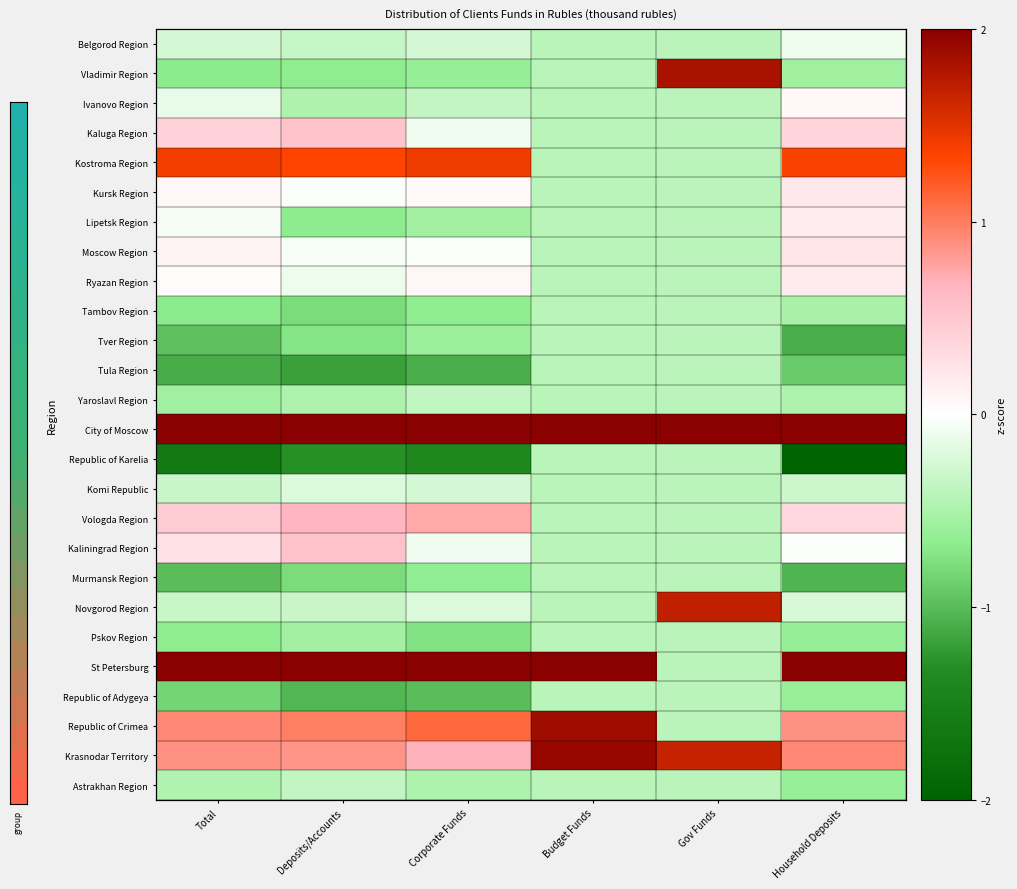

True or false: Novgorod Region has a value of -0.3 at Deposits/Accounts.

True